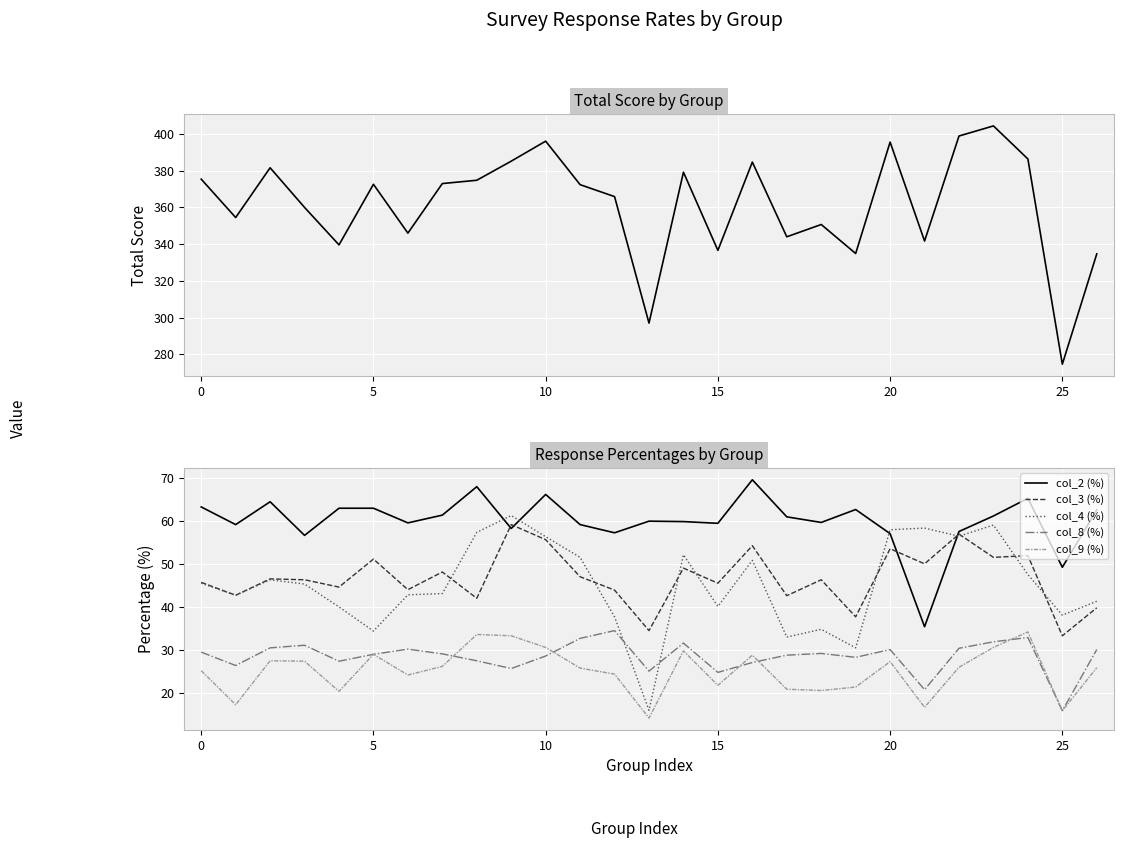

True or false: col_3 (%) has a value of 80.5 at 16.

False